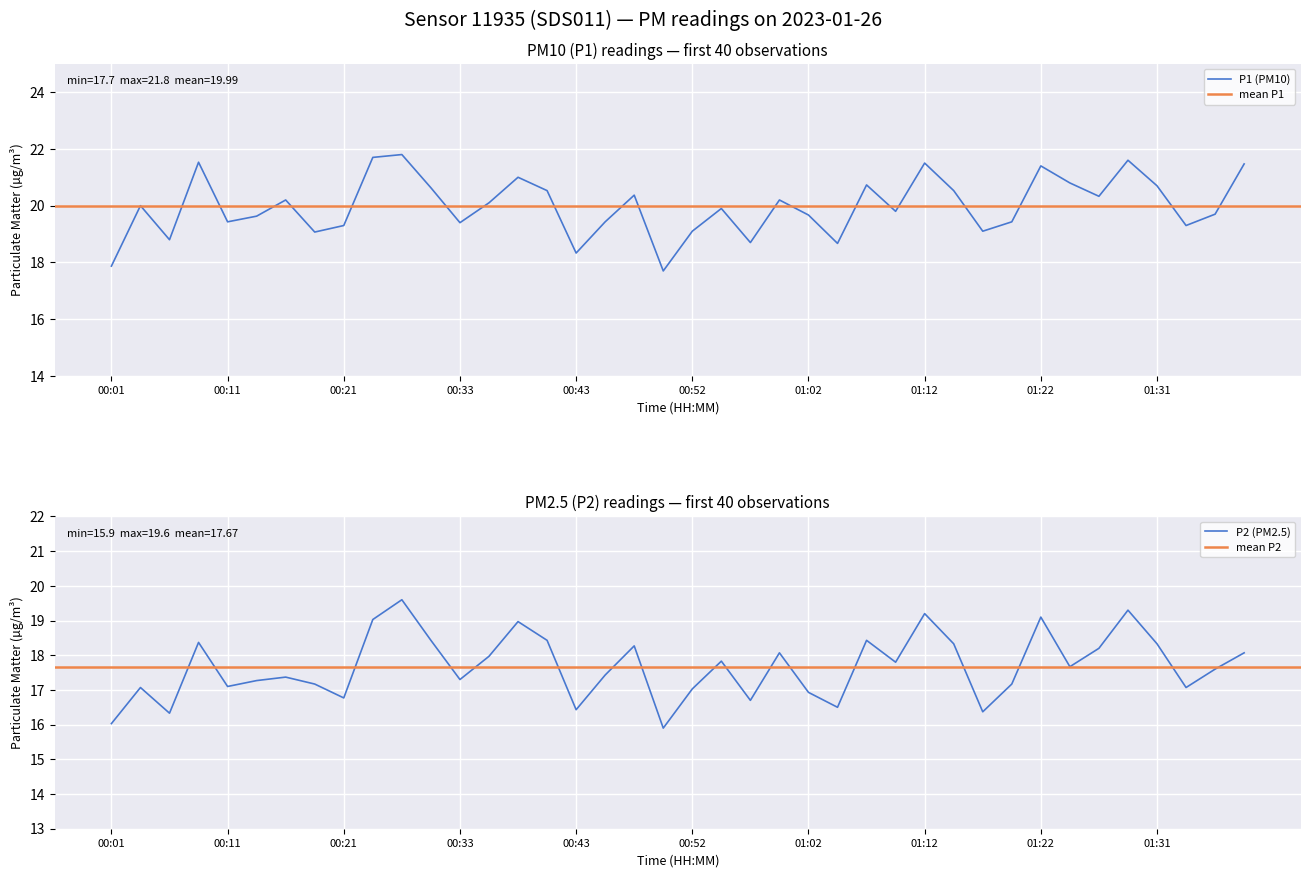

True or false: P1 and P2 intersect in this chart.

False